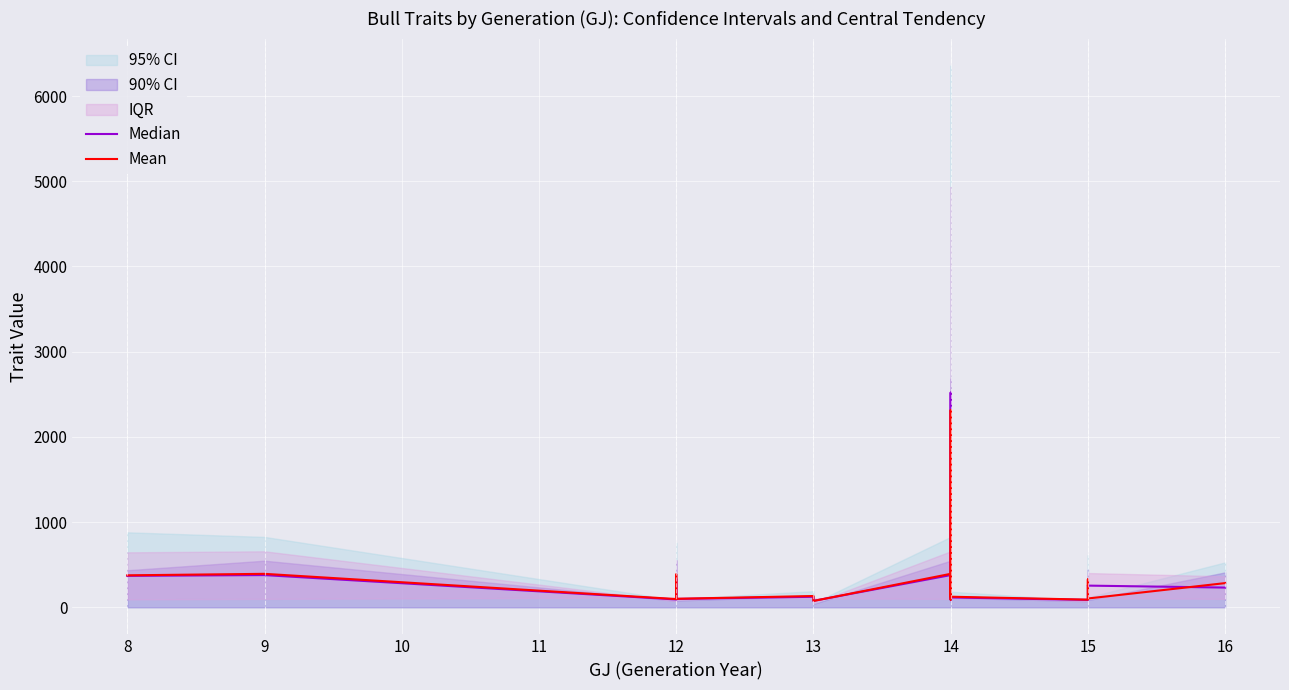

In Median, how many points are higher than both neighbors (excluding endpoints)?

6